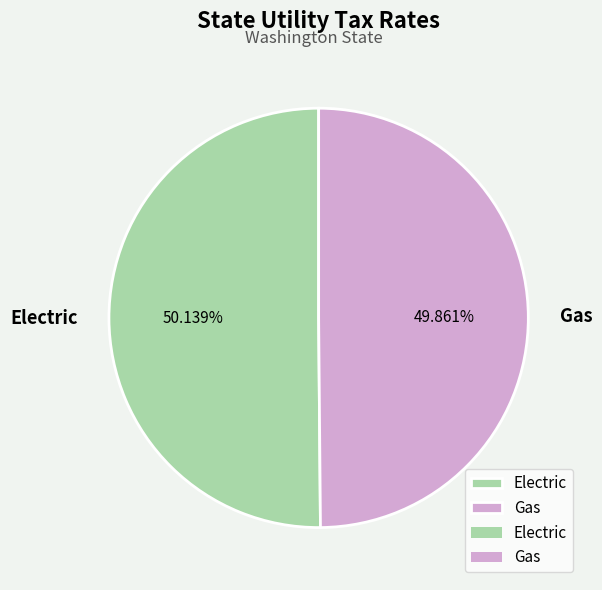

What percentage do Gas and Electric together represent?

100.0%